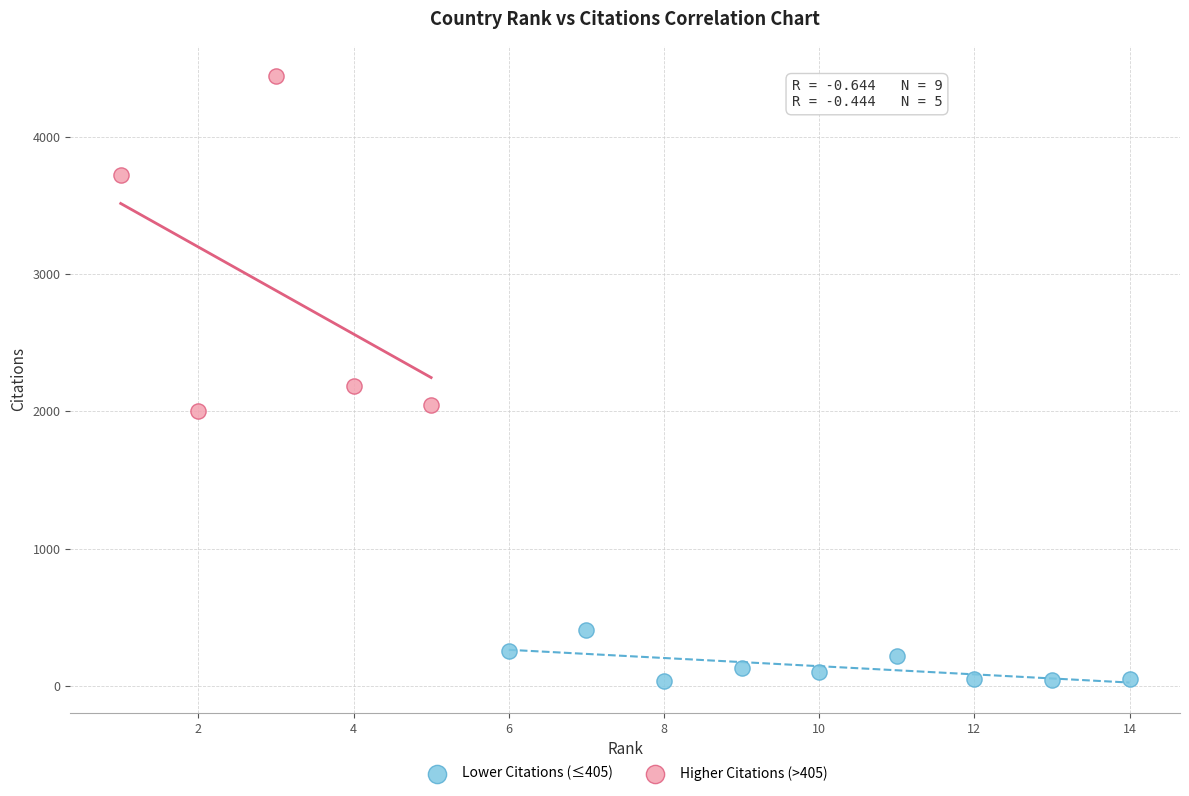

Which series reaches the maximum Y coordinate?

Higher Citations (>405)